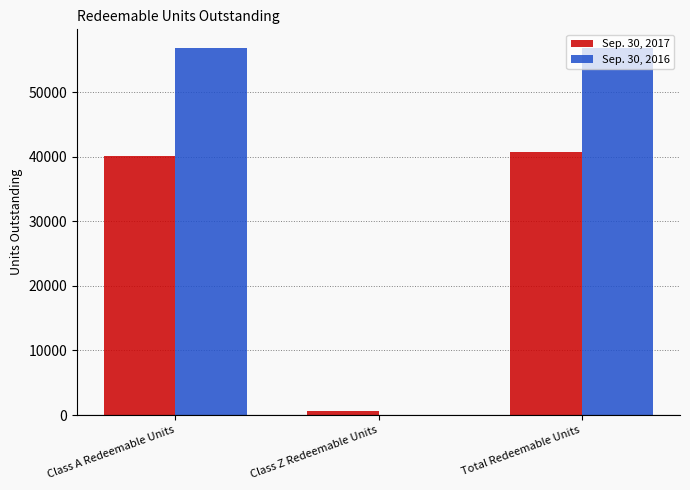

The Sep. 30, 2016 series shows 21773.1 at Total Redeemable Units. True or false?

False